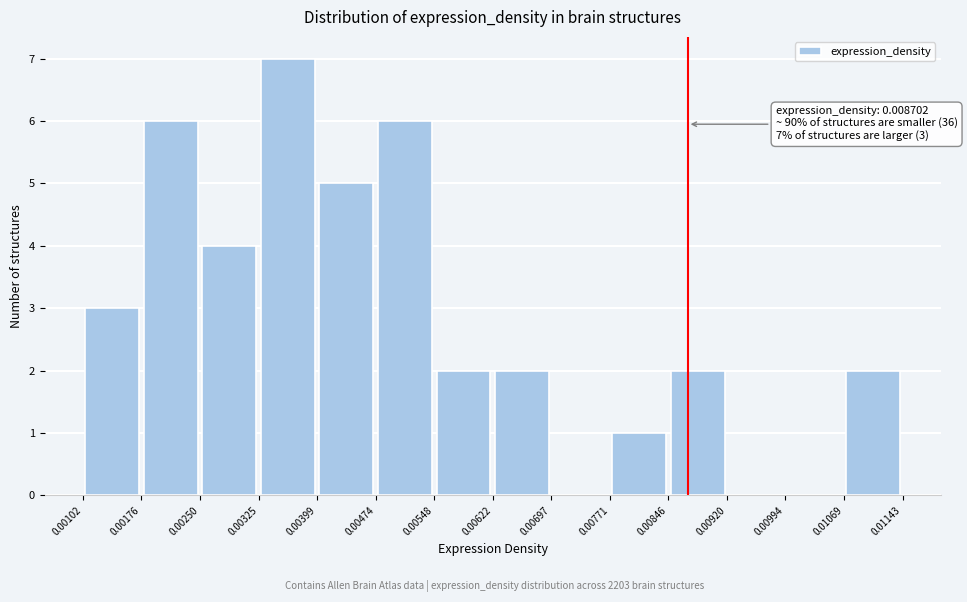

Over which range of the x-axis is the bar tallest?

0.00325 to 0.00399